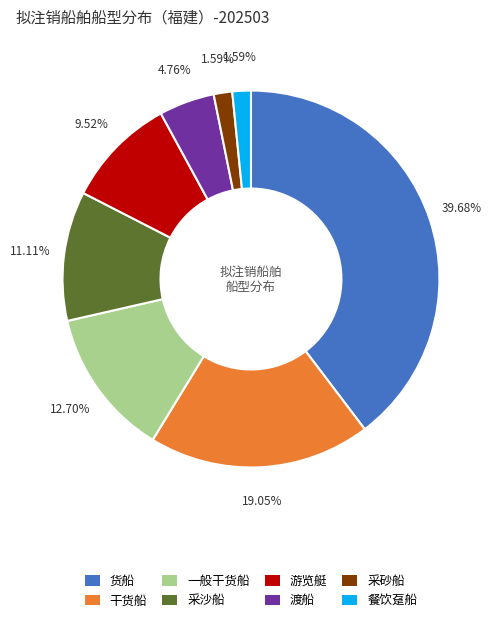

How much of the chart is everything except 游览艇?

90.5%